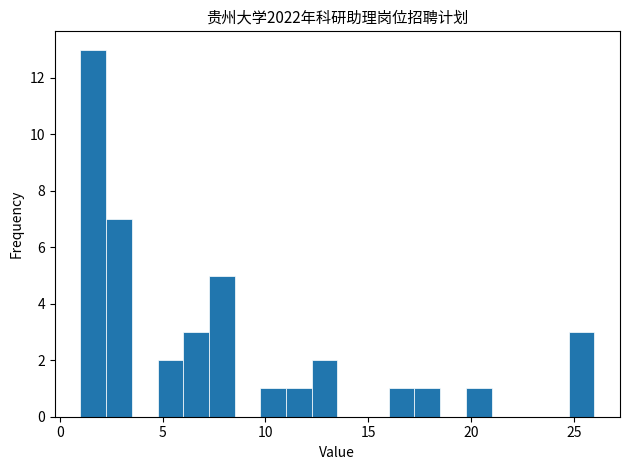

Read against the x-axis, roughly where is the centre of the tallest bar?

1.5